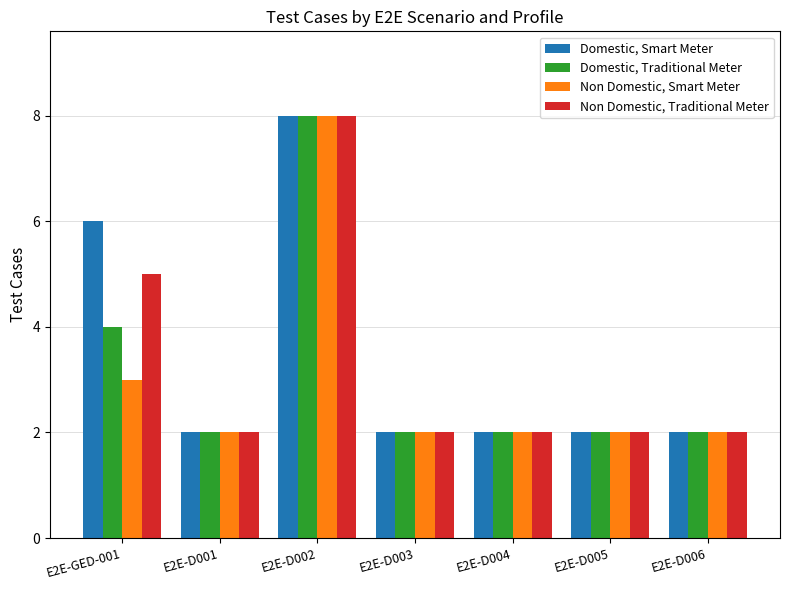

What is the sum of the Non Domestic, Traditional Meter values at E2E-D005 and E2E-D002?

10